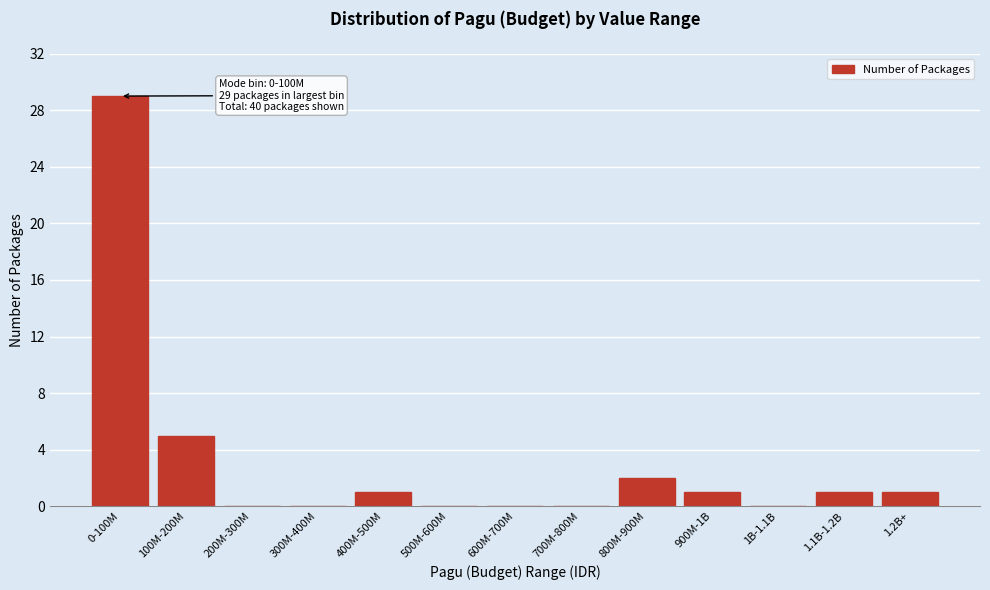

Reading left to right, what are all the values shown in this chart?

0-100M=29	100M-200M=5	200M-300M=0	300M-400M=0	400M-500M=1	500M-600M=0	600M-700M=0	700M-800M=0	800M-900M=2	900M-1B=1	1B-1.1B=0	1.1B-1.2B=1	1.2B+=1